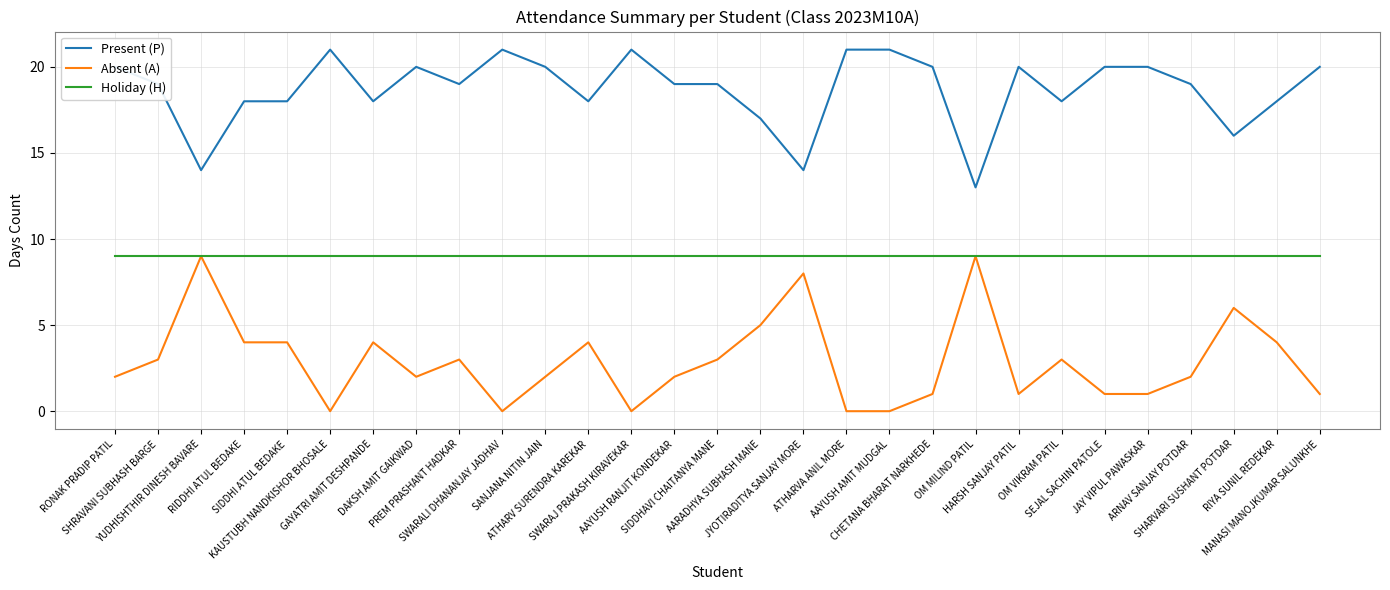

Rank the series by their average value, from highest to lowest.

Present (P), Holiday (H), Absent (A)